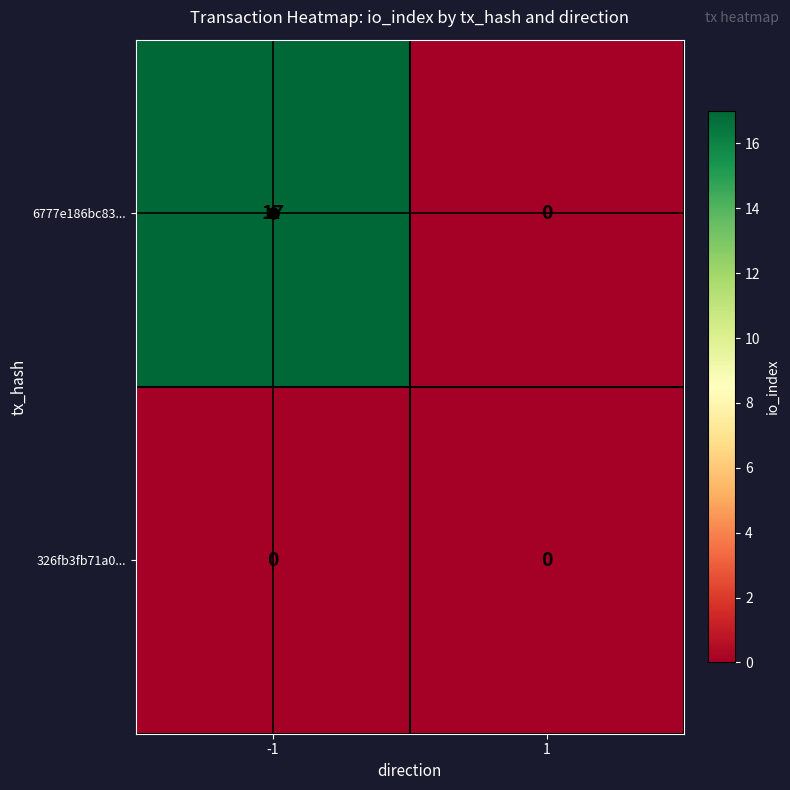

Rank the series by their average value, from highest to lowest.

6777e186bc83..., 326fb3fb71a0...